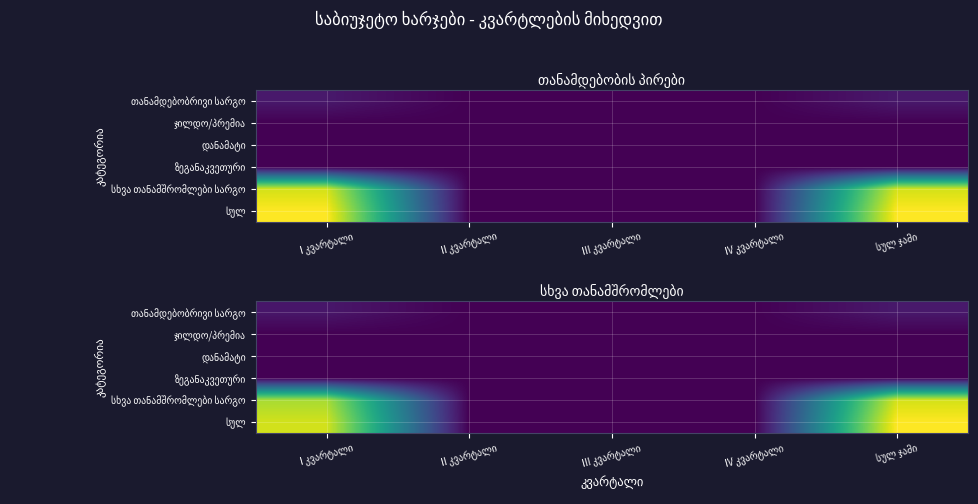

List the series in order of their peak value, highest first.

სულ, სხვა თანამშრომლები სარგო, თანამდებობრივი სარგო, ჯილდო/პრემია, დანამატი, ზეგანაკვეთური